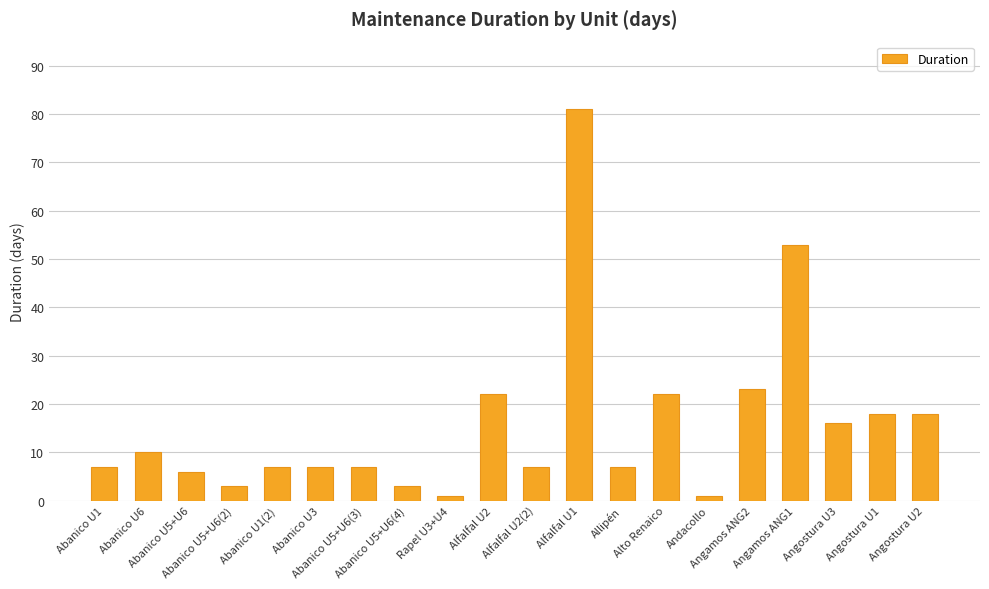

Reading left to right, list all the values displayed in this chart.

Abanico U1=7	Abanico U6=10	Abanico U5+U6=6	Abanico U5+U6(2)=3	Abanico U1(2)=7	Abanico U3=7	Abanico U5+U6(3)=7	Abanico U5+U6(4)=3	Rapel U3+U4=1	Alfalfal U2=22	Alfalfal U2(2)=7	Alfalfal U1=81	Allipén=7	Alto Renaico=22	Andacollo=1	Angamos ANG2=23	Angamos ANG1=53	Angostura U3=16	Angostura U1=18	Angostura U2=18